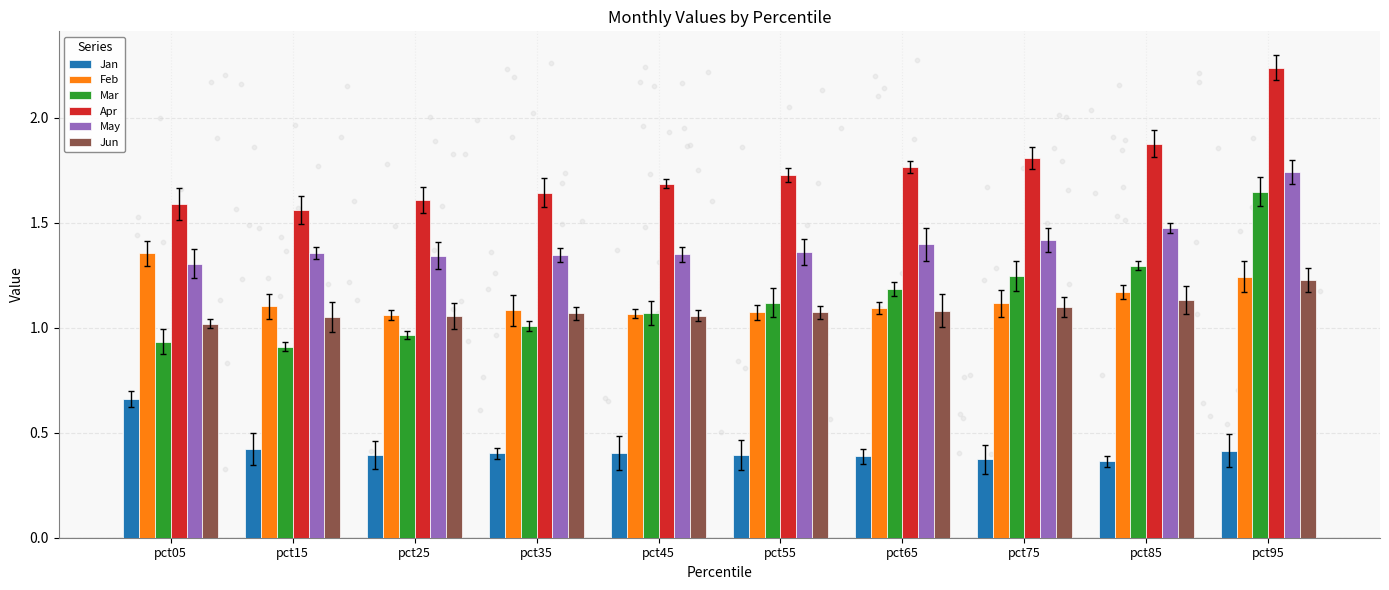

What are all the series names shown in the legend?

Jan, Feb, Mar, Apr, May, Jun